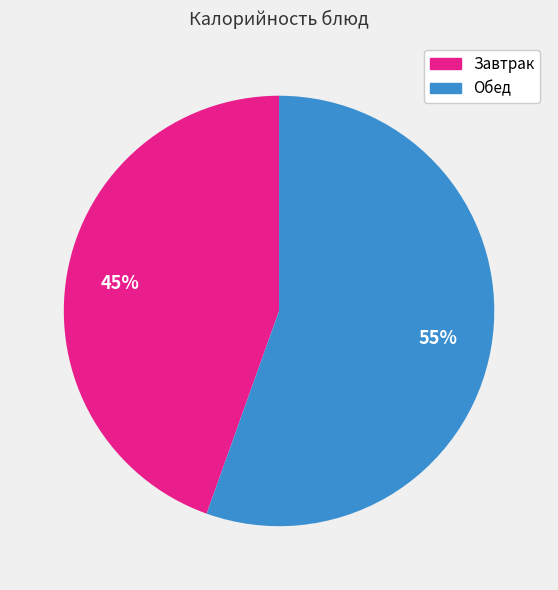

To the nearest percent, what is the average slice percentage?

50%